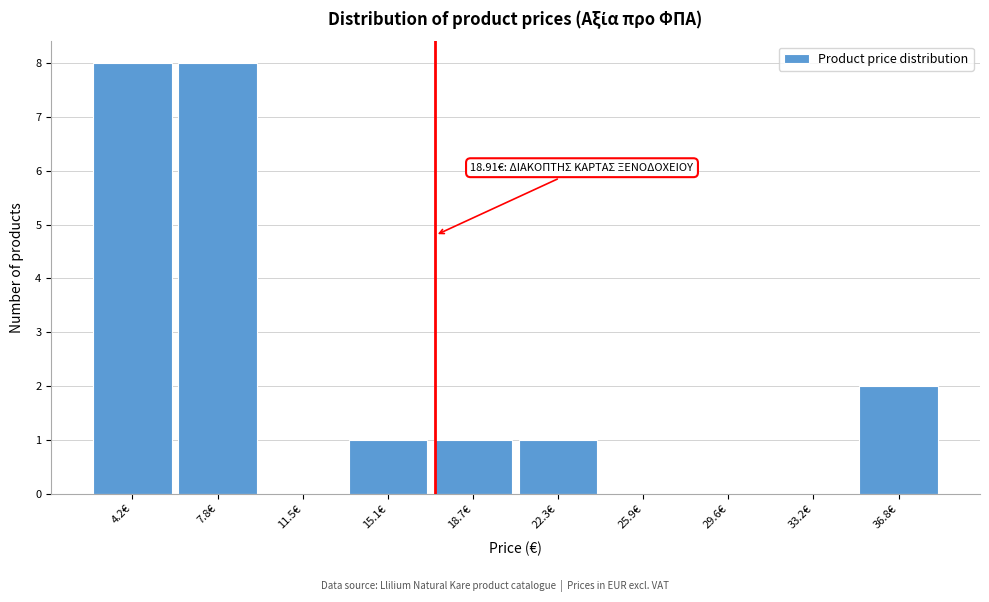

Reading left to right, what are all the values shown in this chart?

4.2€=8	7.8€=8	11.5€=0	15.1€=1	18.7€=1	22.3€=1	25.9€=0	29.6€=0	33.2€=0	36.8€=2